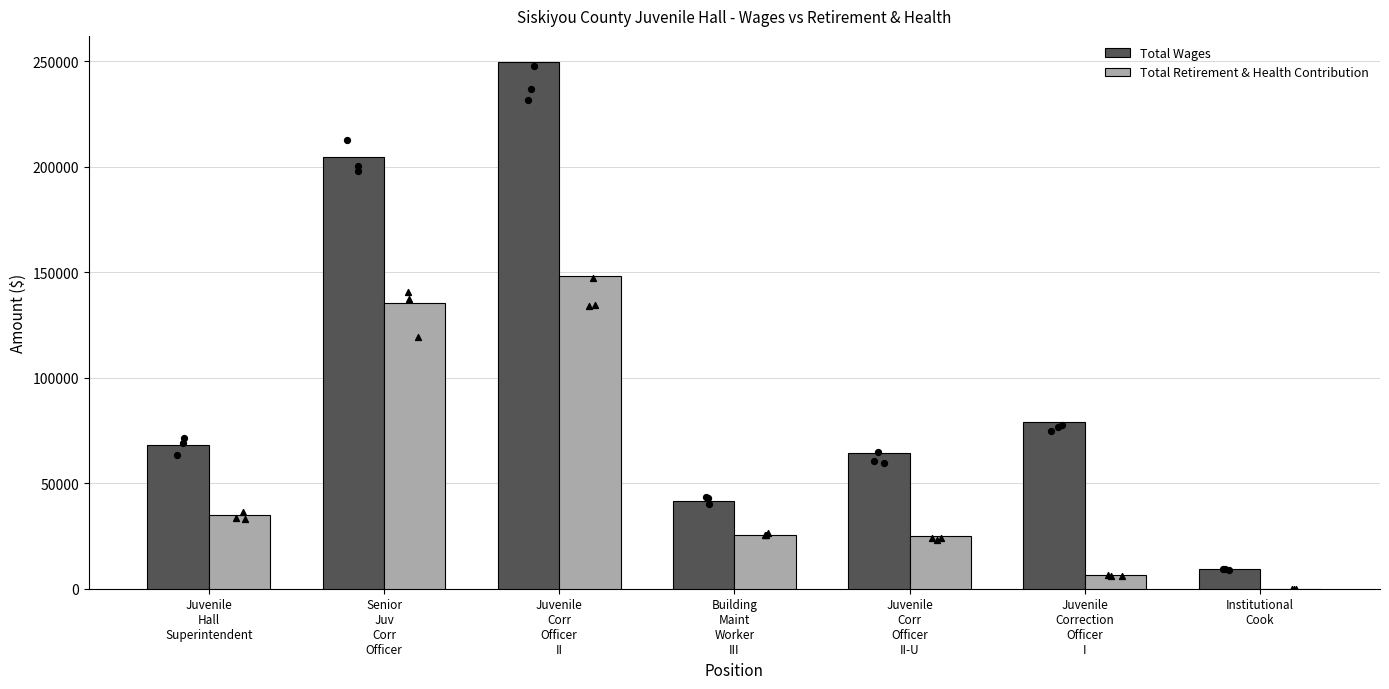

Which series has the widest spread of Y values?

Total Wages